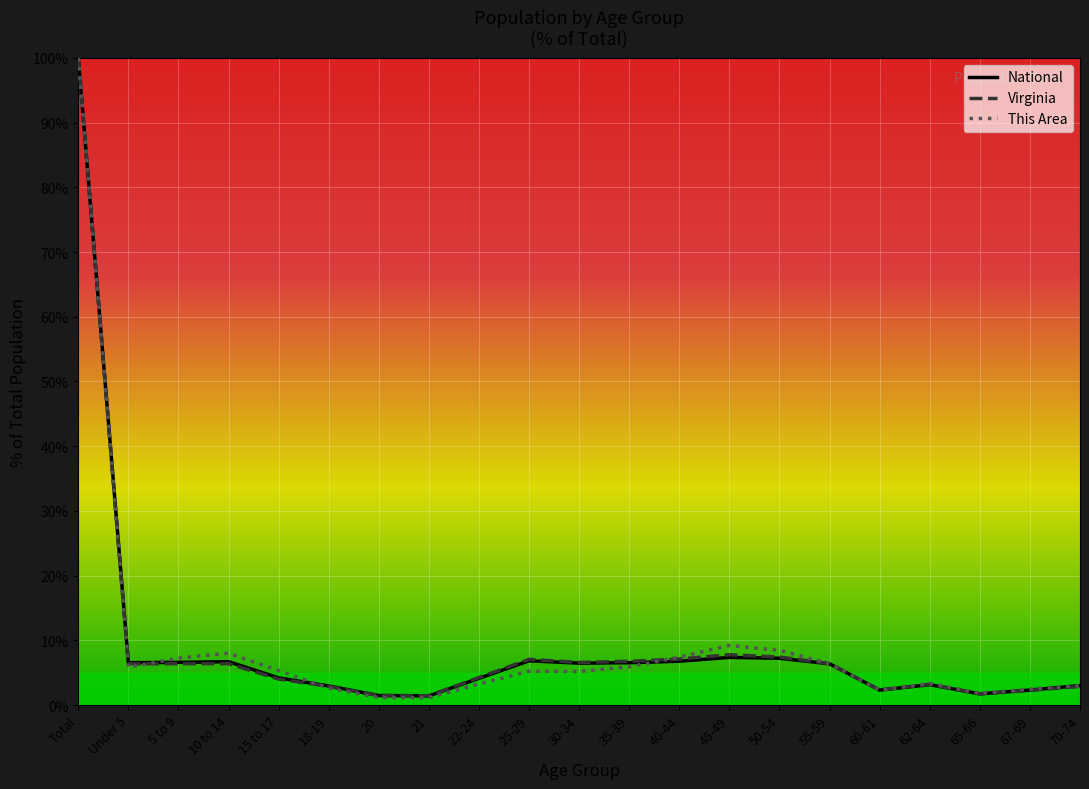

What is the lowest value of the Virginia series?

1.4